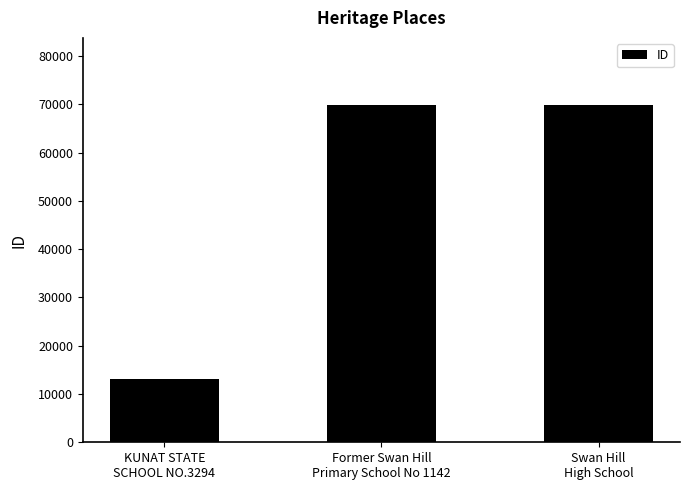

What is the greatest value displayed?

69822